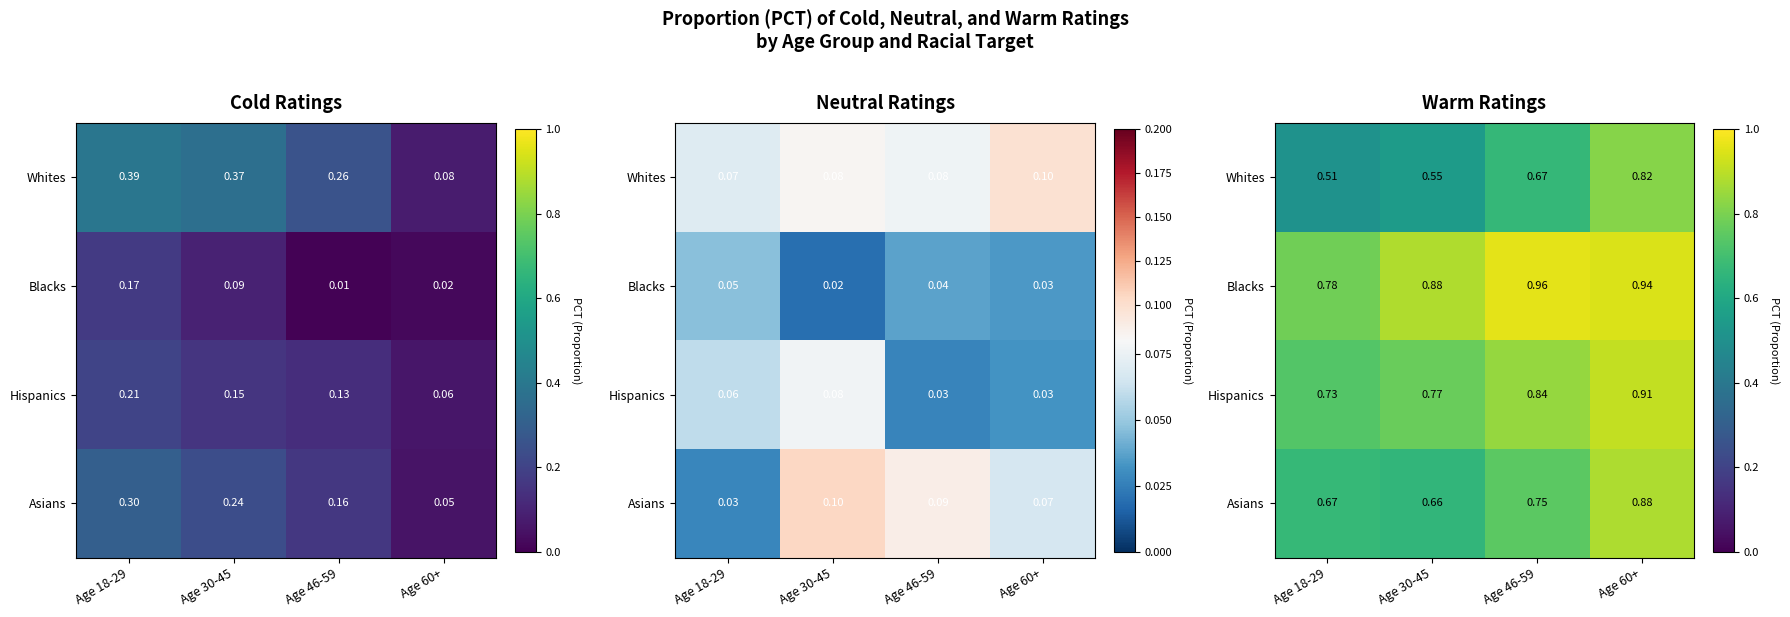

At Age 18-29, list the series in order from smallest to largest.

Whites, Asians, Hispanics, Blacks